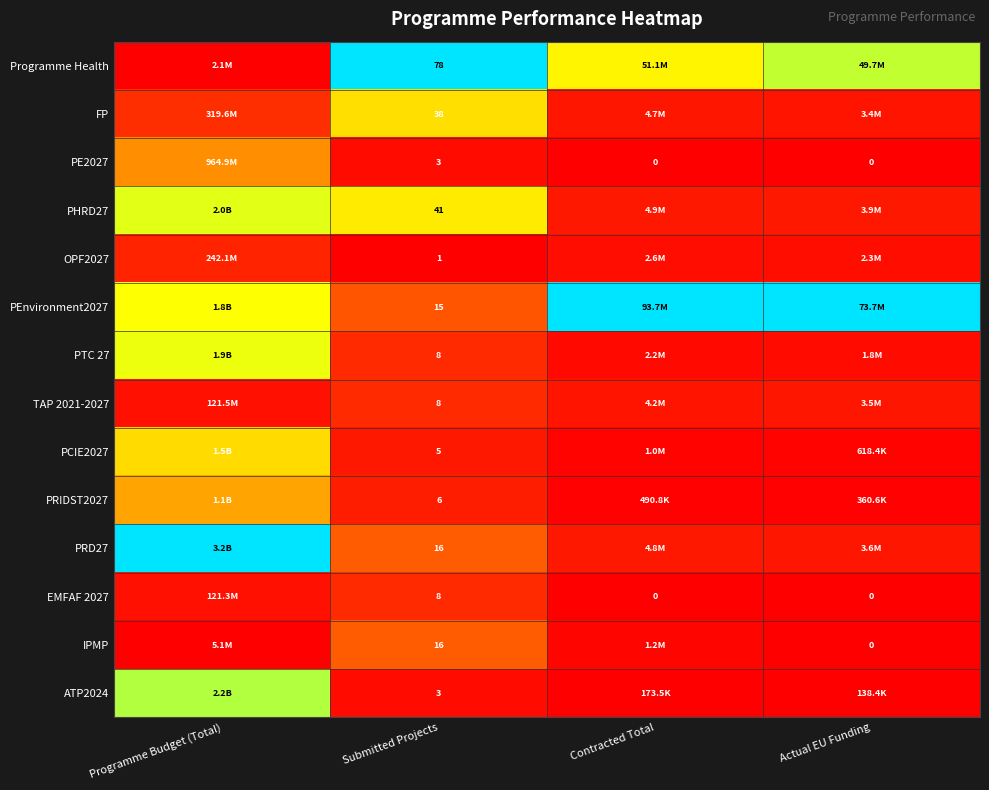

List the series in order of their peak value, lowest first.

OPF2027, TAP 2021-2027, EMFAF 2027, IPMP, PE2027, PRIDST2027, PCIE2027, FP, PTC 27, PHRD27, ATP2024, Programme Health, PEnvironment2027, PRD27